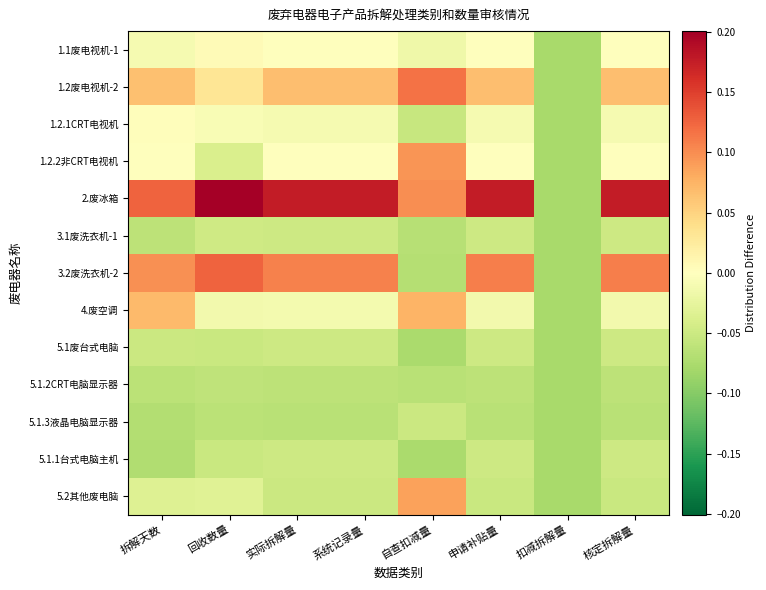

What is the difference between the highest and lowest values at 自查扣减量?

0.2